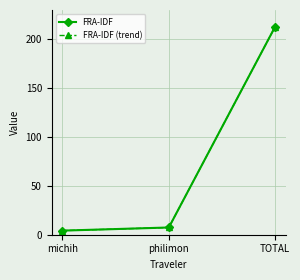

Is this an area chart (filled region under the line)?

No